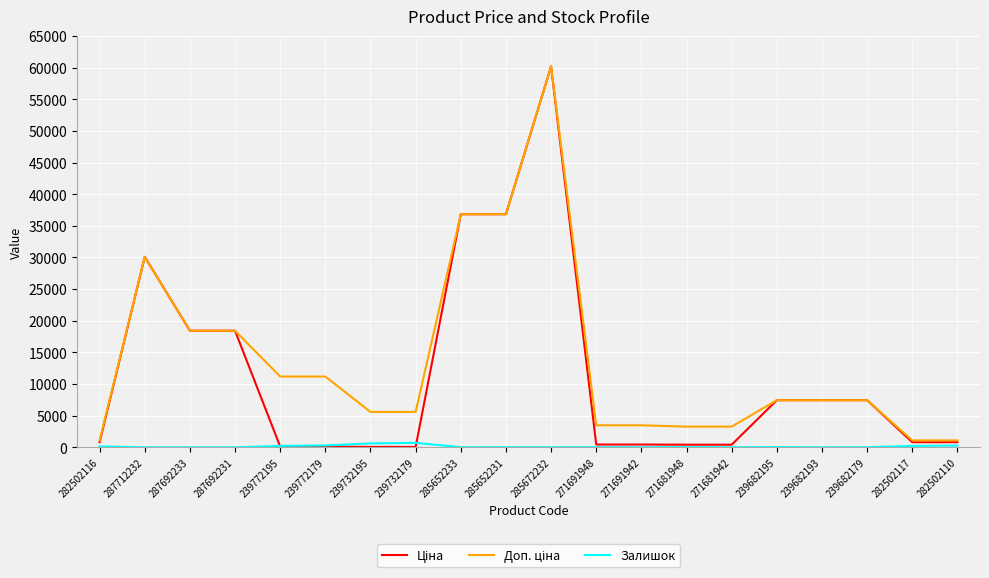

At which category does the chart reach its peak across all series?

285672232